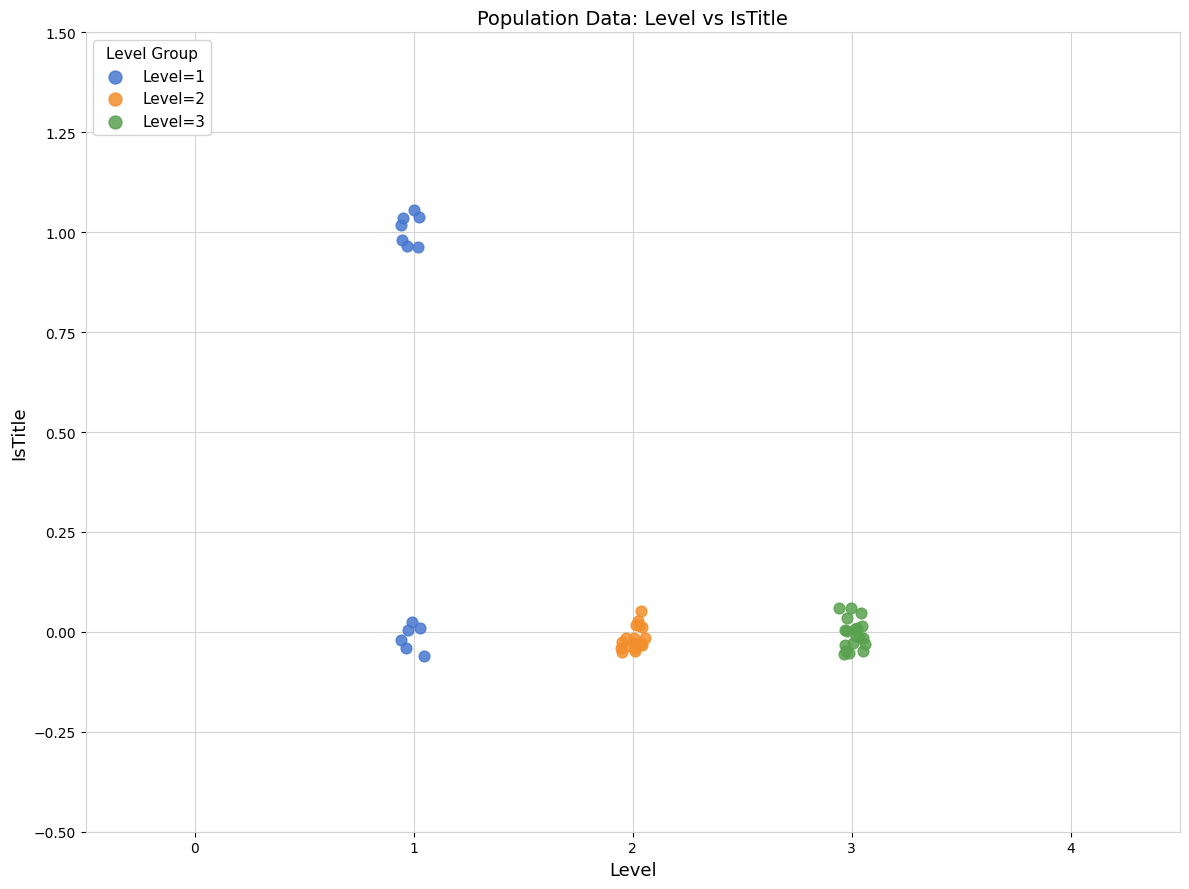

Which series contains the highest Y value?

Level=1